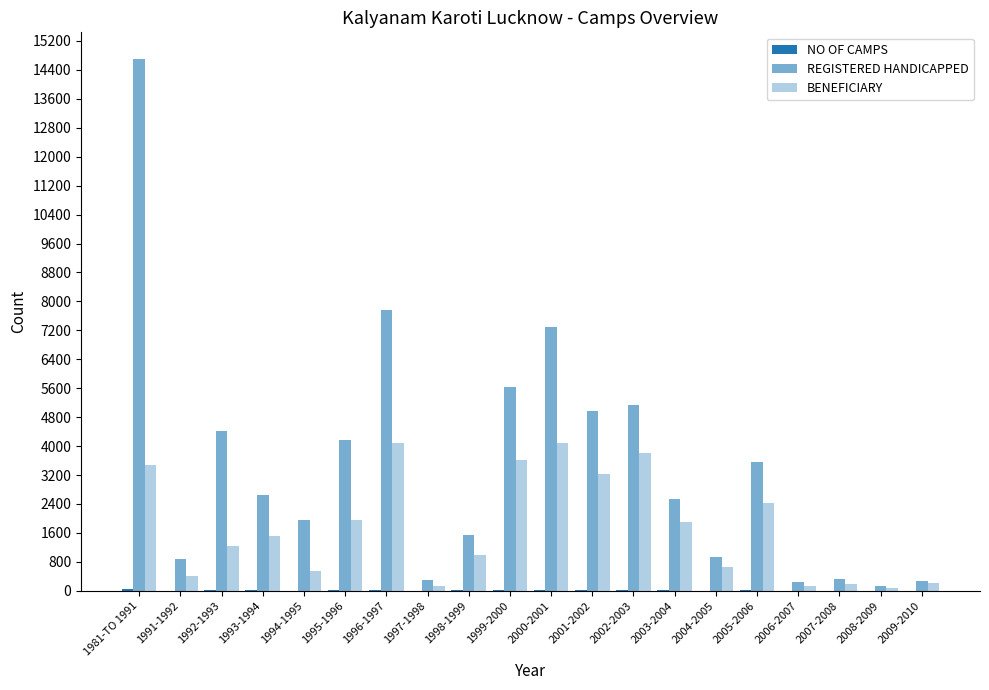

What is the difference between the BENEFICIARY values at 2005-2006 and 2007-2008?

2241